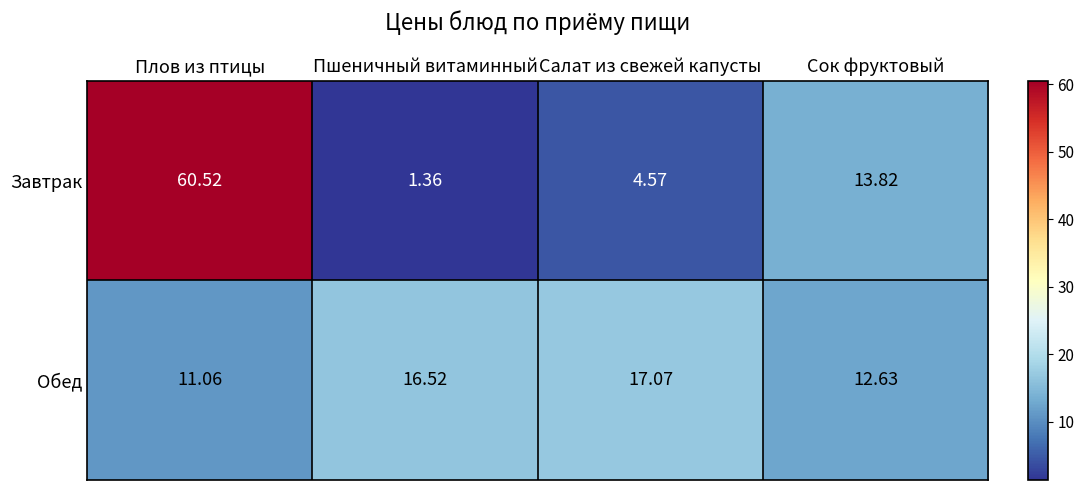

Which label corresponds to the largest value in the chart?

Плов из птицы